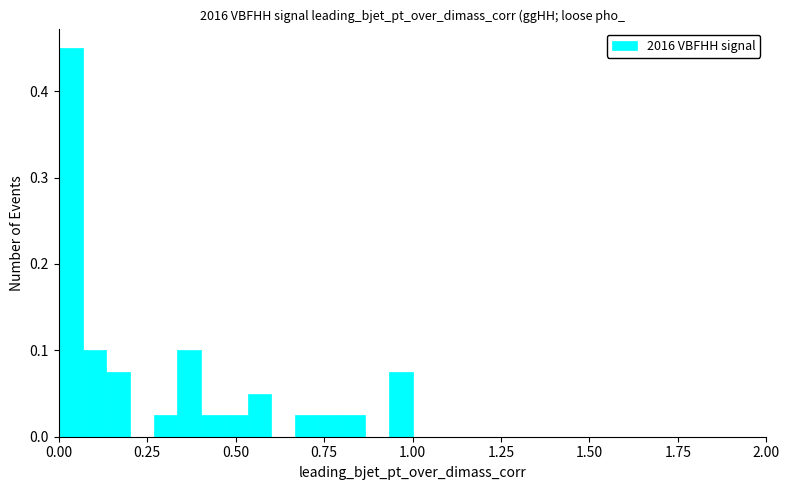

Around what value on the x-axis is the tallest bar? Give the approximate position of its centre, as read against the axis.

0.05